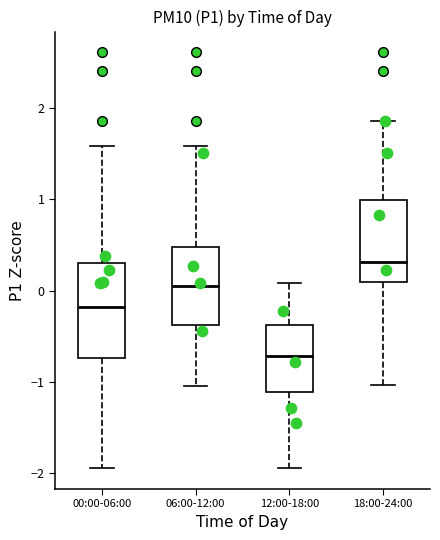

Where is the upper edge of the box for 18:00-24:00 on the y-axis? The values are not printed on the chart, so give them approximately, as read against the axis.

1.0